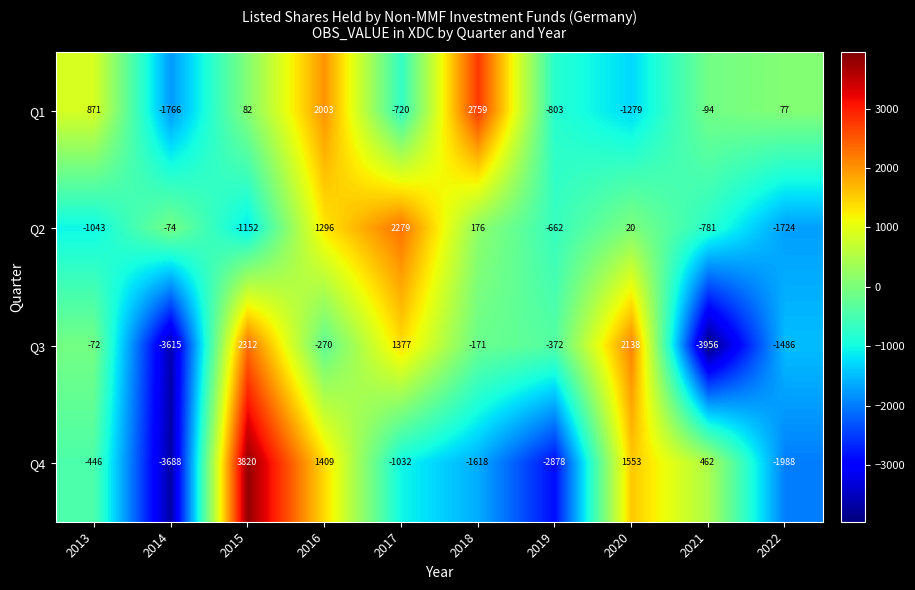

At 2017, list the series in order from largest to smallest.

Q2, Q3, Q1, Q4